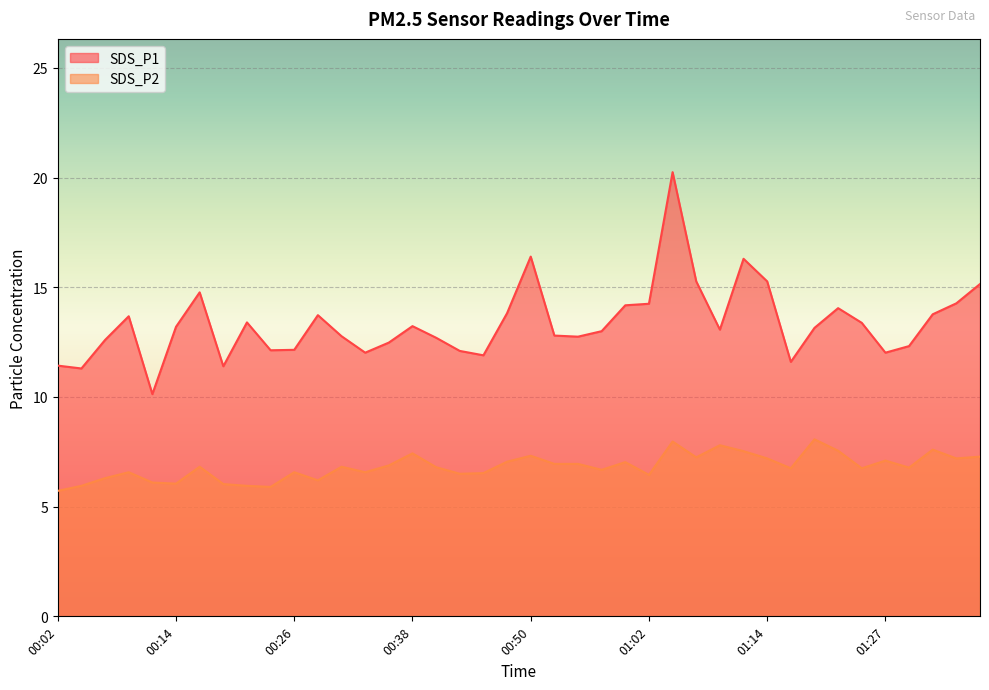

How many values in the SDS_P2 series are below 6?

4